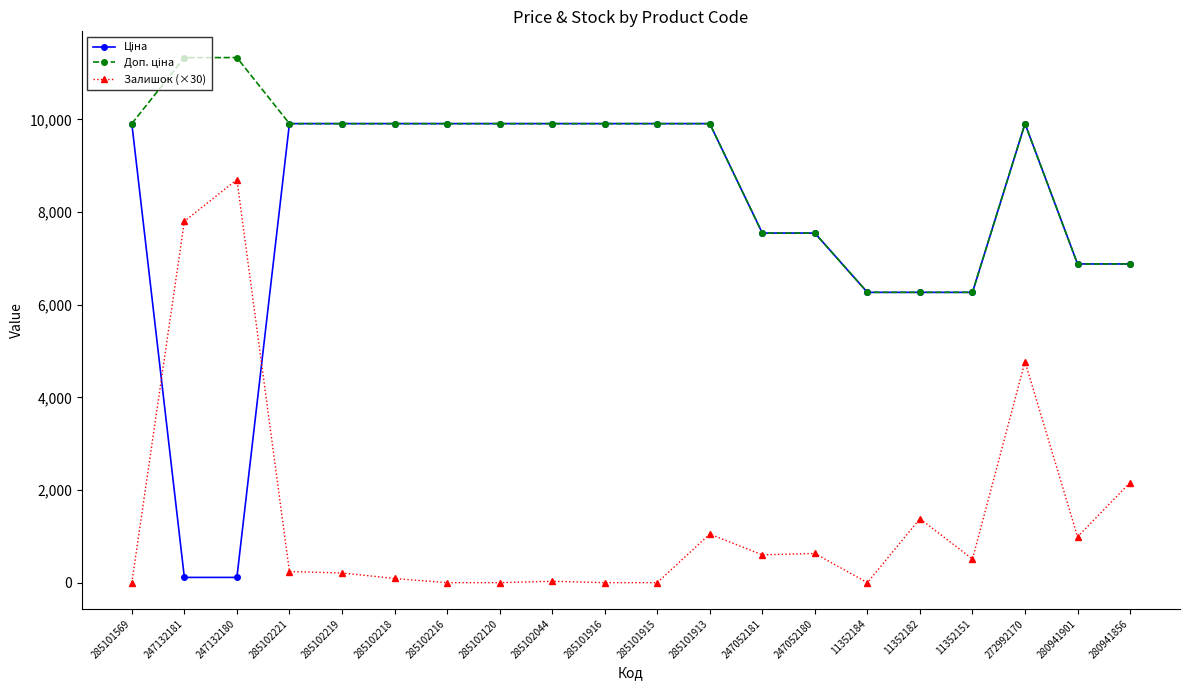

Is it true that Залишок (×30) equals 0.0 at 285102120?

True